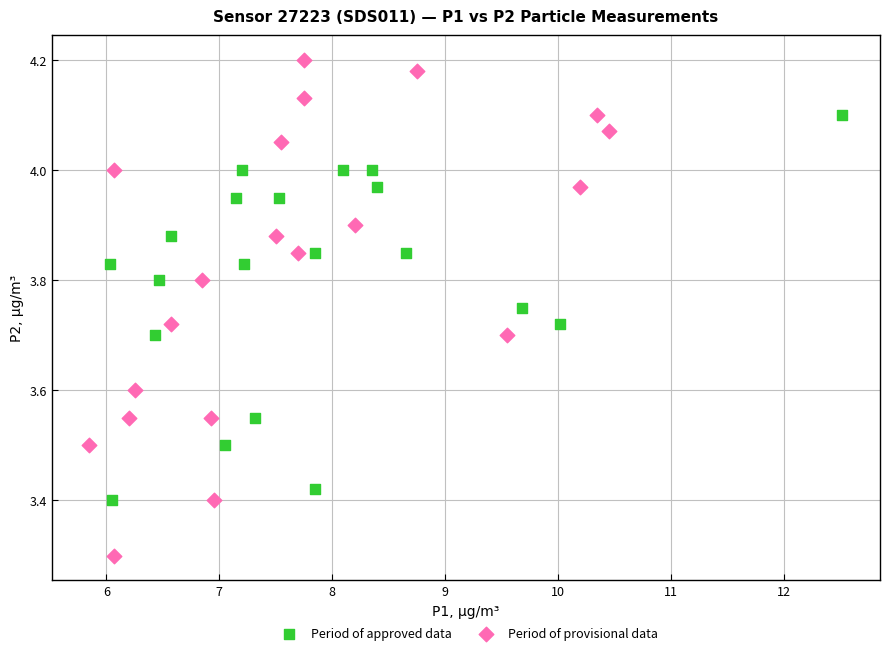

What are all the series names shown in the legend?

Period of approved data, Period of provisional data